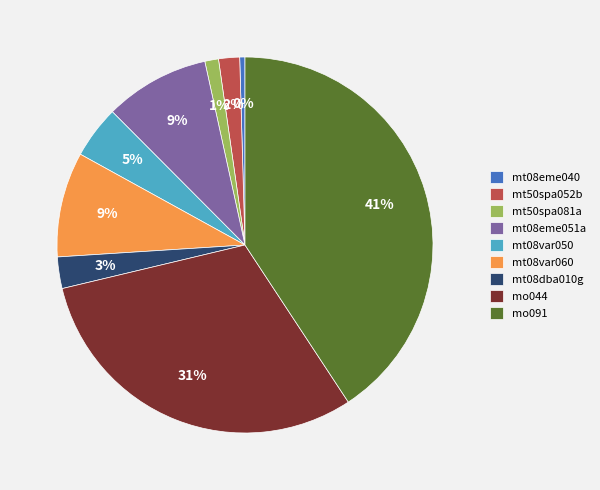

How many slices are in this pie chart?

9